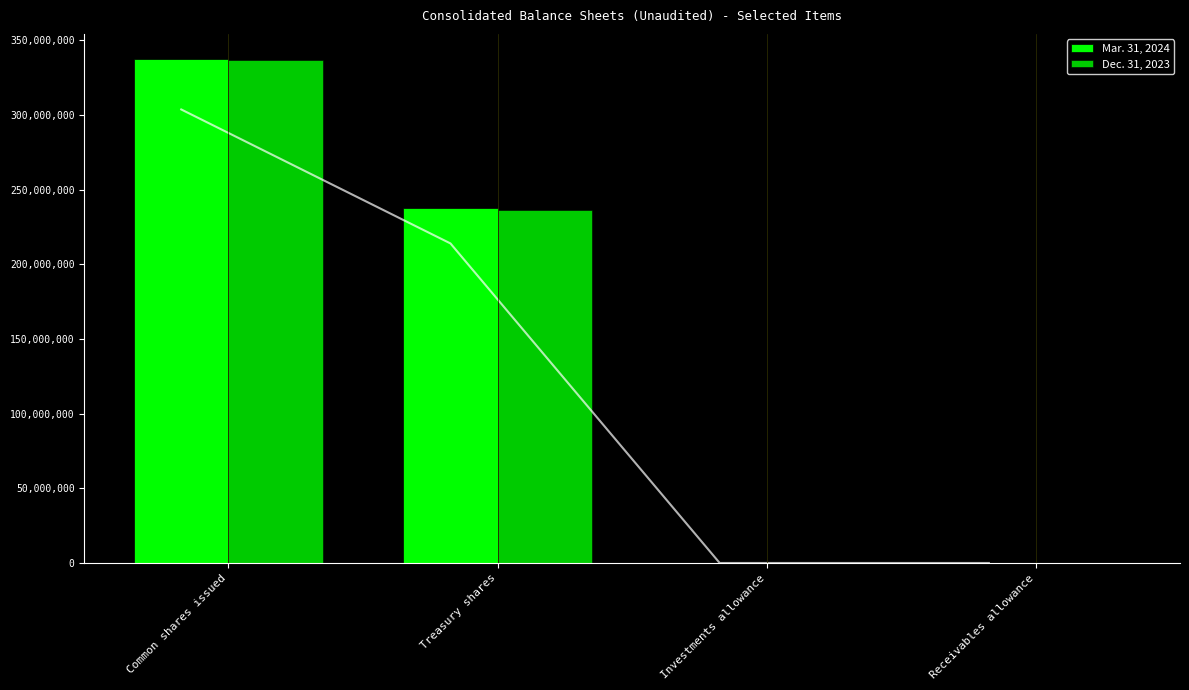

What are all the series names shown in the legend?

Mar. 31, 2024, Dec. 31, 2023